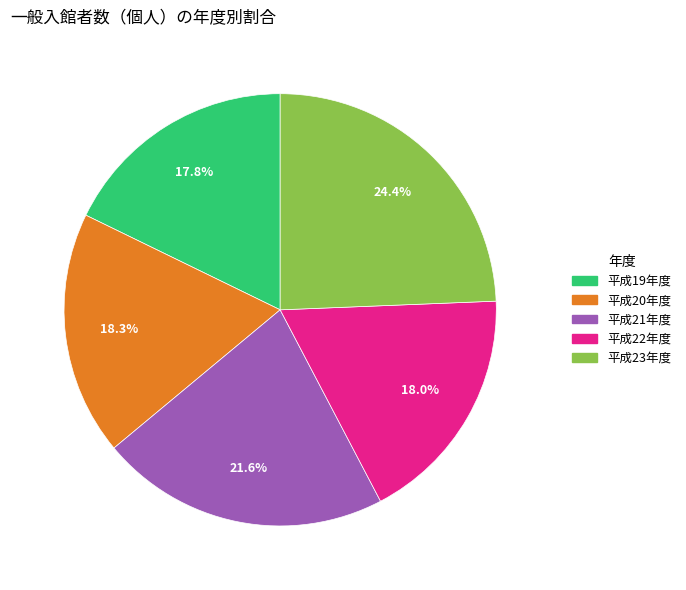

What percentage is the 平成21年度 slice, to the nearest percent?

22%